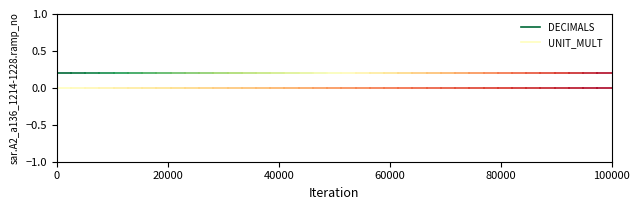

Is the value of UNIT_MULT at 0 greater than the value of DECIMALS at 20000?

No